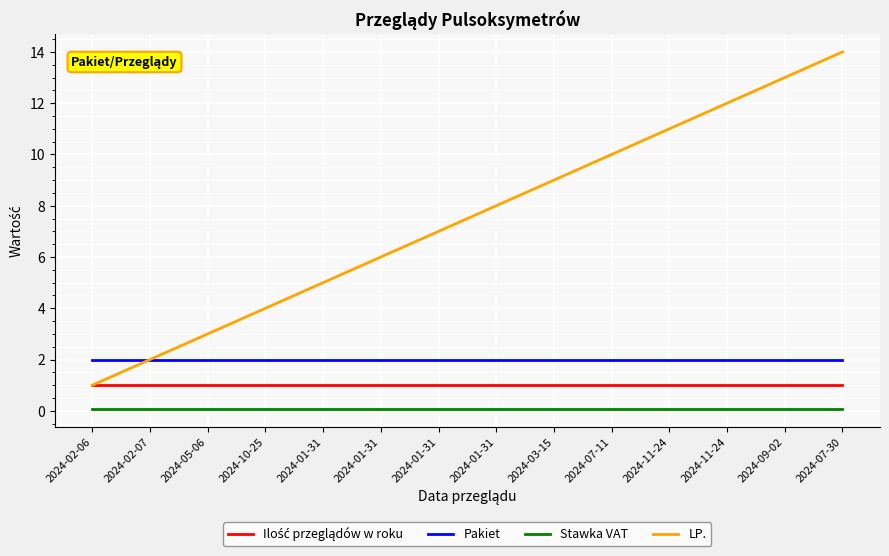

Does the chart display data point markers on the line(s)?

No